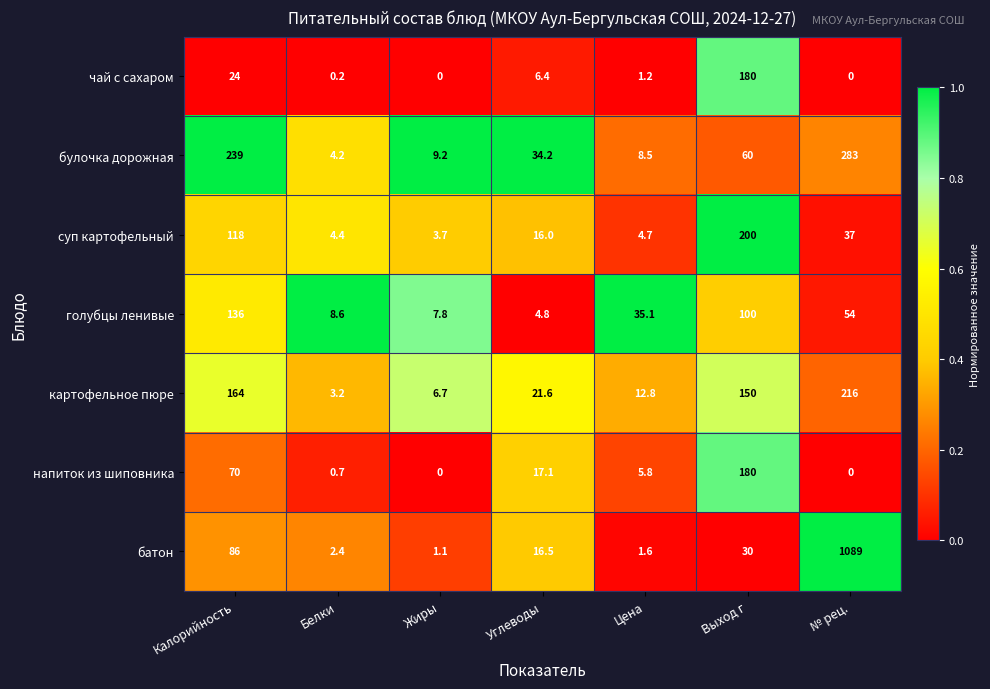

What is the difference between the maximum and minimum values in the чай с сахаром series?

180.0